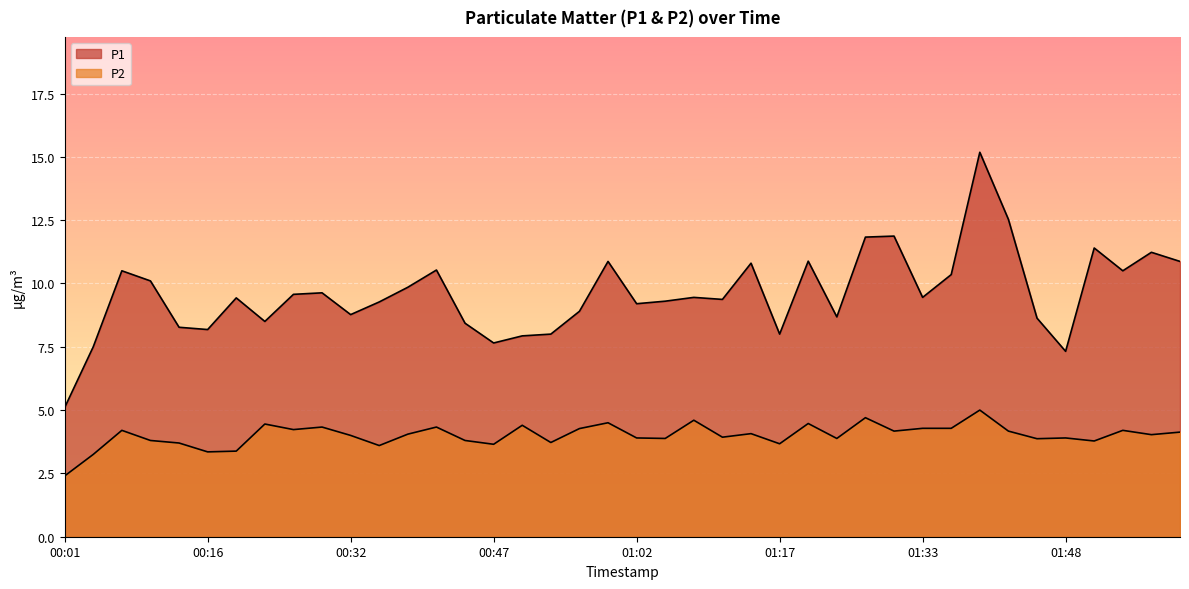

At which category does P2 reach its first local valley?

00:16